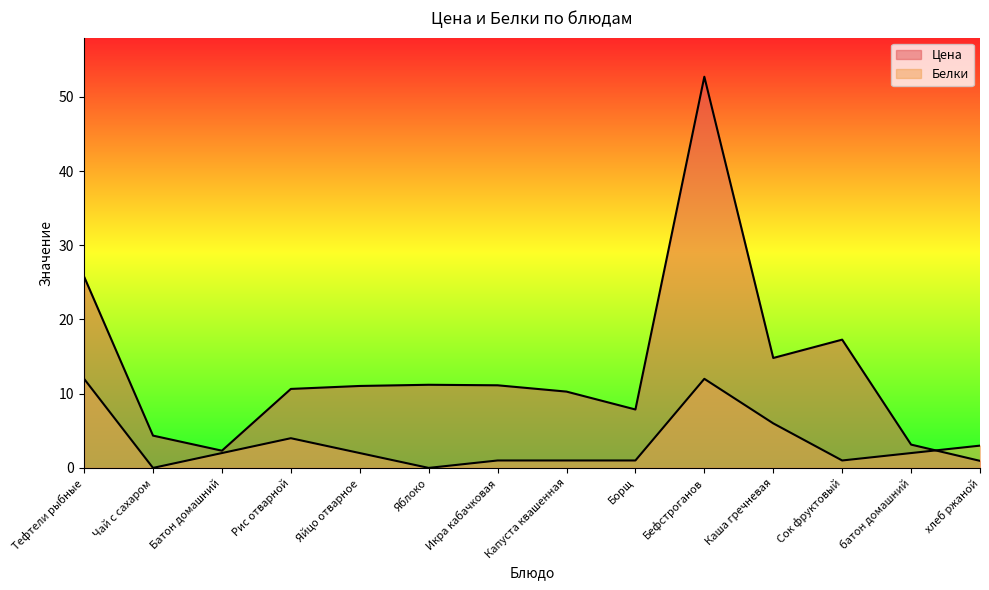

In Белки, how many points are lower than both neighbors (excluding endpoints)?

3